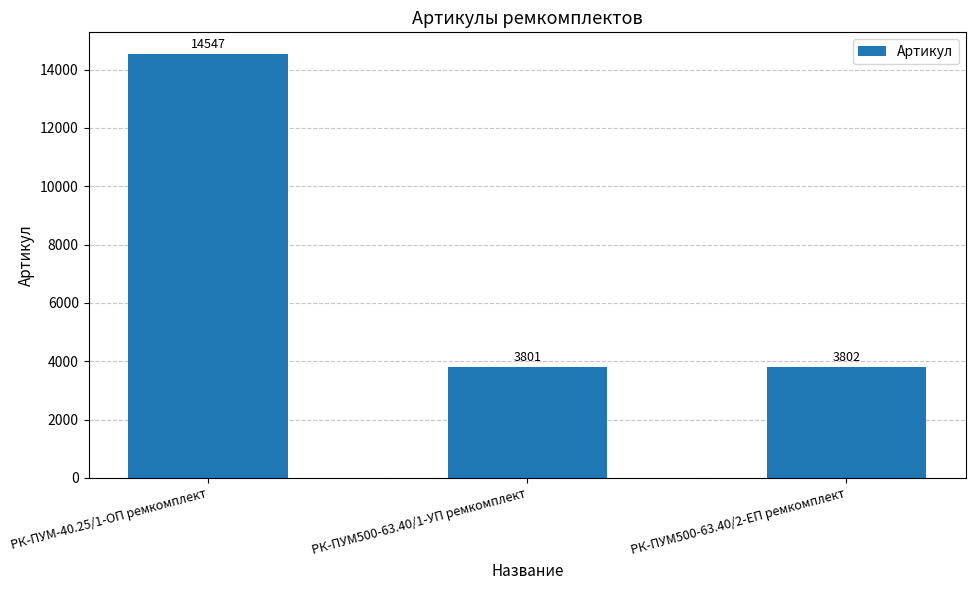

Rank the categories by value from lowest to highest.

РК-ПУМ500-63.40/1-УП ремкомплект, РК-ПУМ500-63.40/2-ЕП ремкомплект, РК-ПУМ-40.25/1-ОП ремкомплект